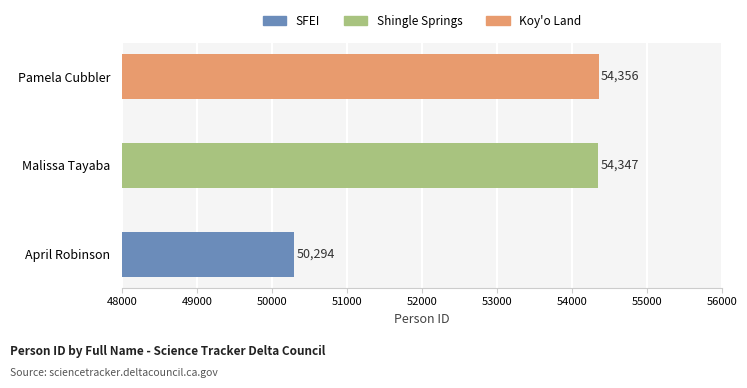

Which has a higher value, Pamela Cubbler or April Robinson?

Pamela Cubbler